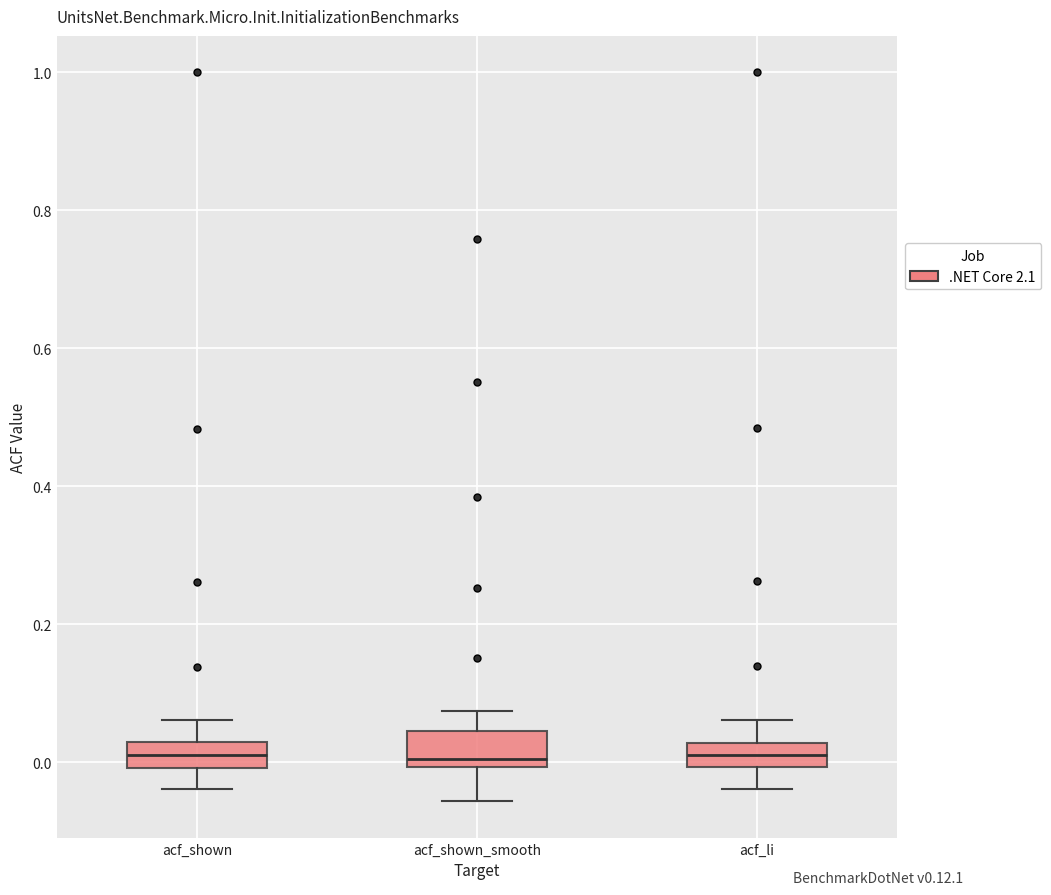

Where is the lower edge of the box for acf_shown_smooth on the y-axis? The values are not printed on the chart, so give them approximately, as read against the axis.

0.00